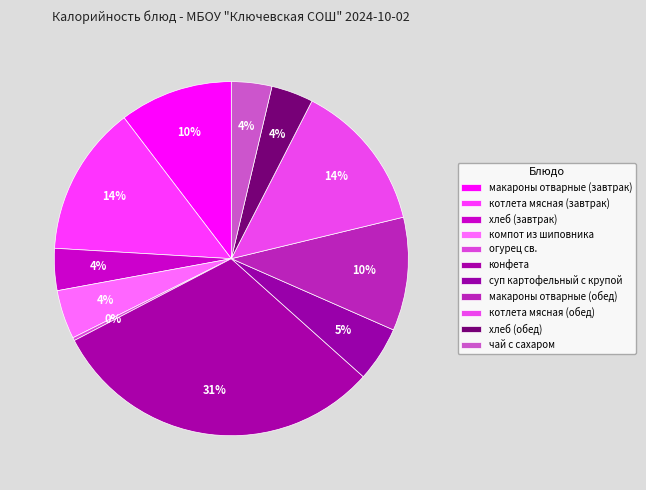

Count the number of slices in the pie.

11